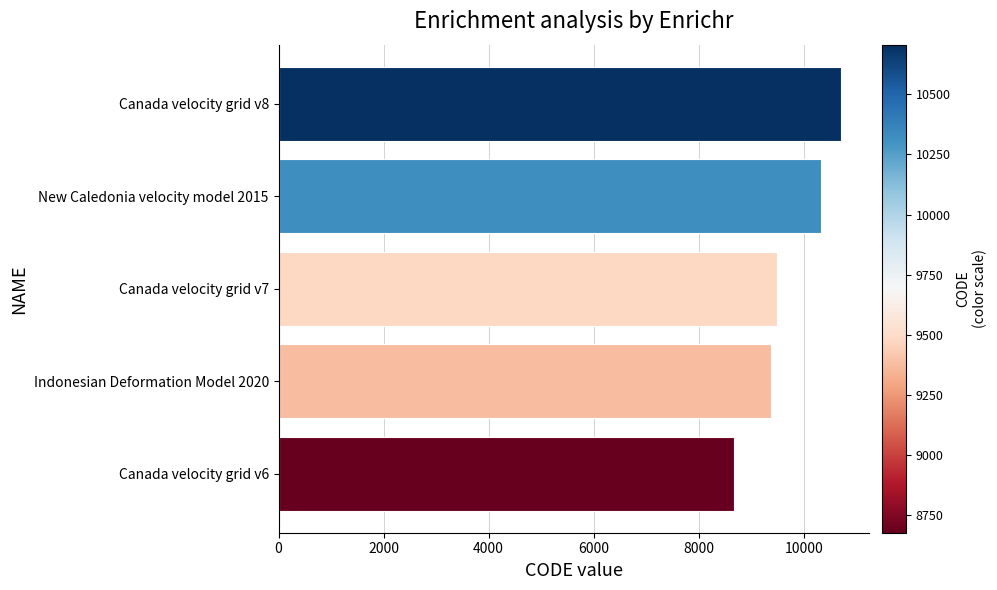

What is the difference between the second highest and second lowest values?

948